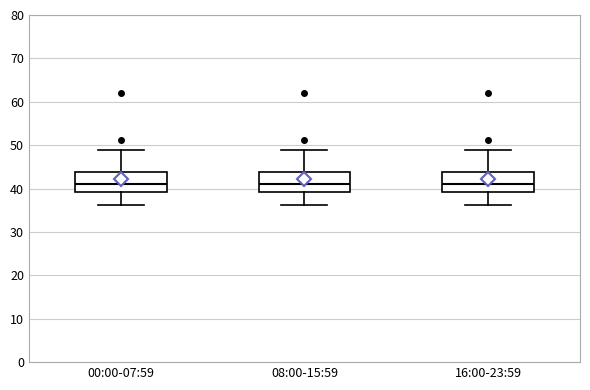

Reading left to right, transcribe this box plot: for each box, give where its median line is, the range the box spans, and where its two whiskers end, as read against the y-axis. The values are not printed on the chart, so give them approximately, as read against the axis.

00:00-07:59: median 41, box 39 to 44, whiskers 36 to 49
08:00-15:59: median 41, box 39 to 44, whiskers 36 to 49
16:00-23:59: median 41, box 39 to 44, whiskers 36 to 49